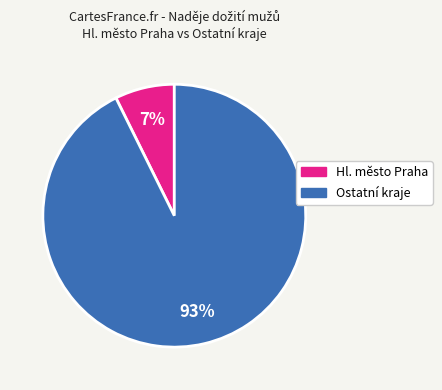

To the nearest percent, what is the average slice percentage?

50%